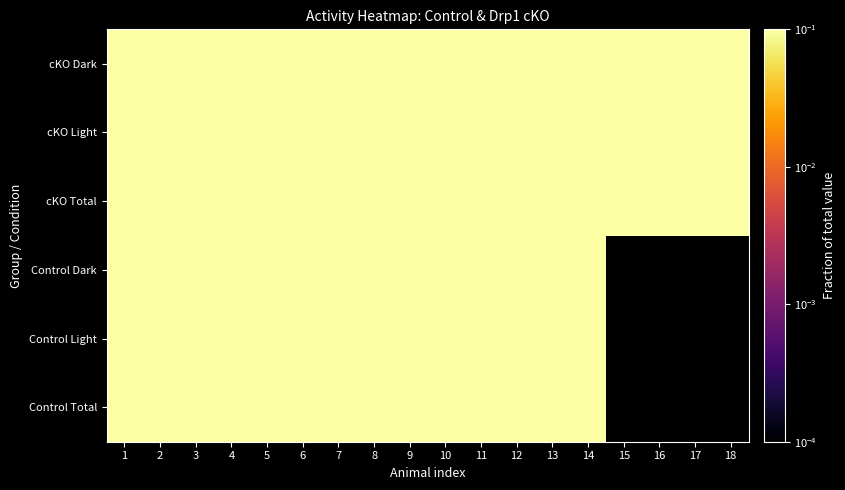

The Control Light series shows 0.3 at 9. True or false?

True